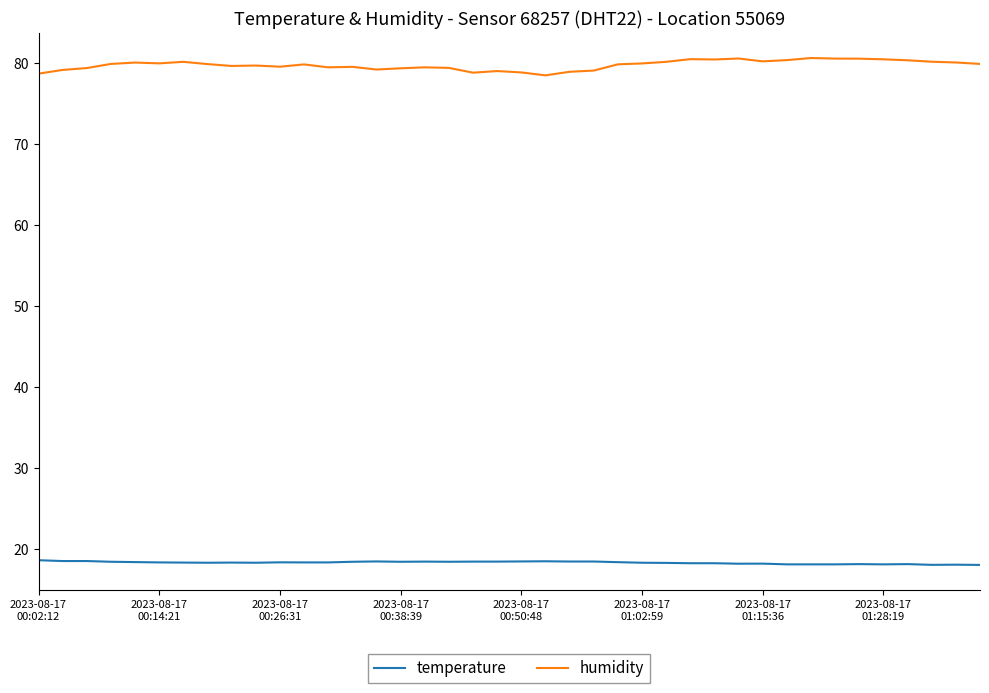

What is the difference between the maximum and minimum values in the humidity series?

2.1